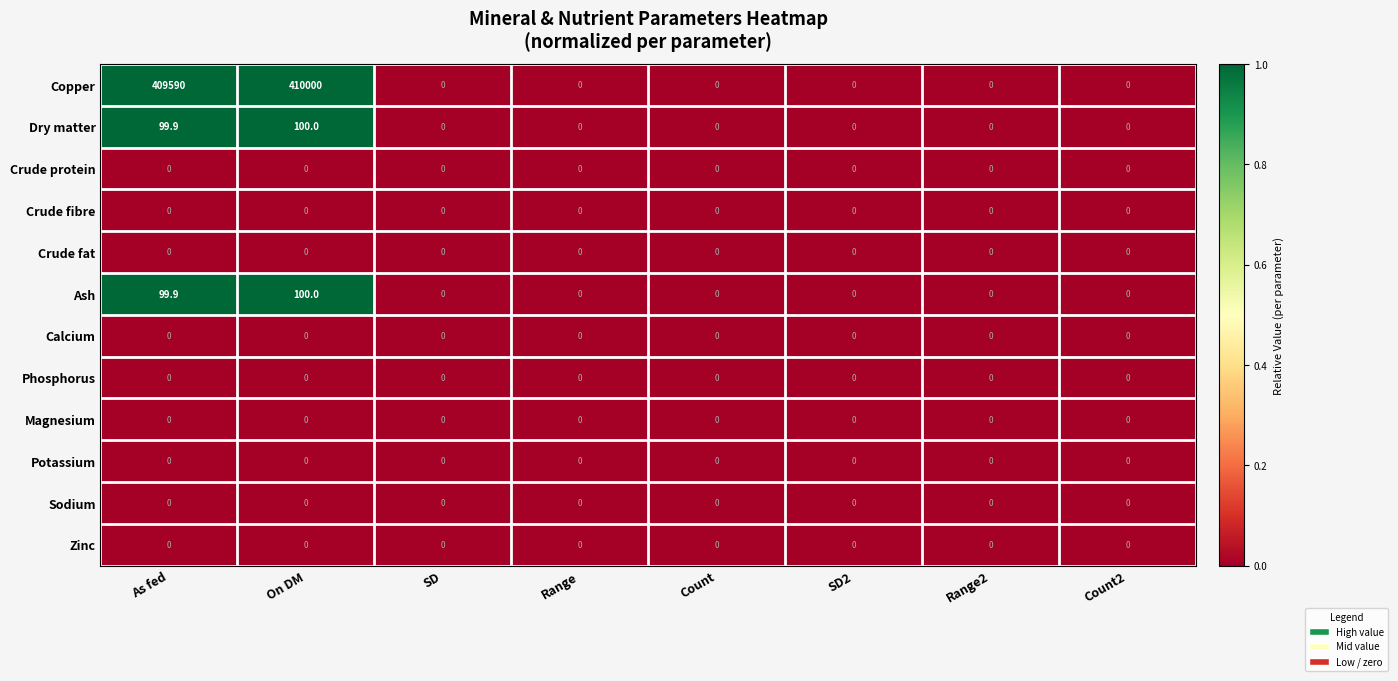

What is the spread (max minus min) of values at As fed?

409590.0